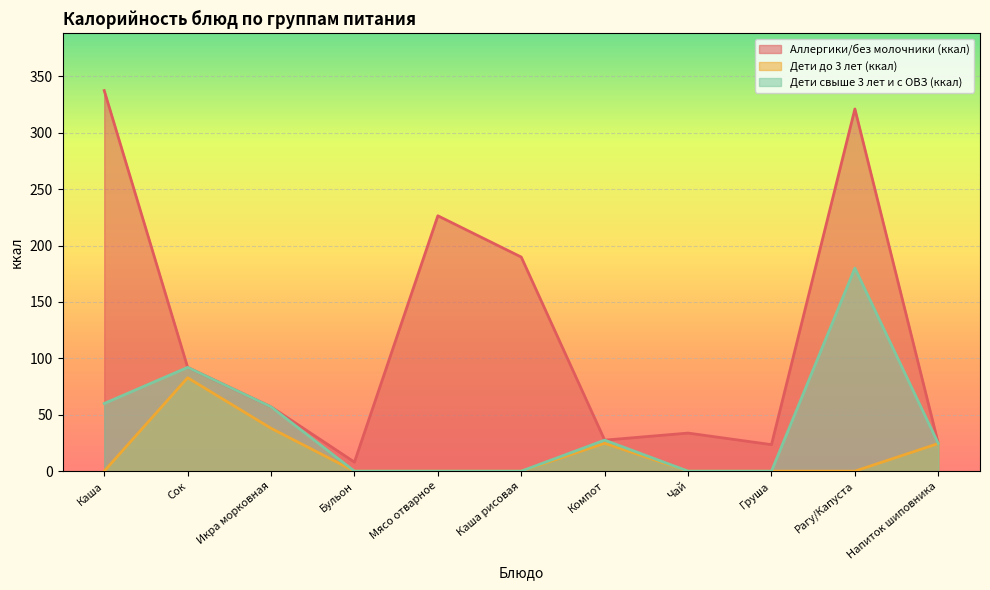

Where is the first local maximum for Дети до 3 лет (ккал)?

Сок